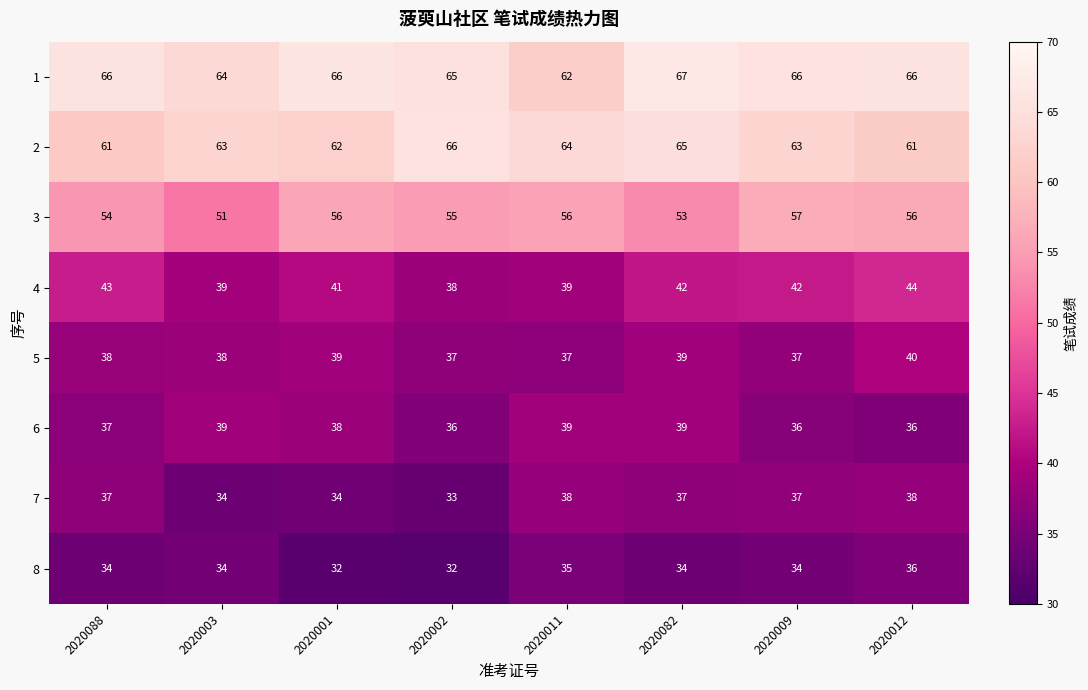

What is the difference between the highest and lowest values at 2020011?

29